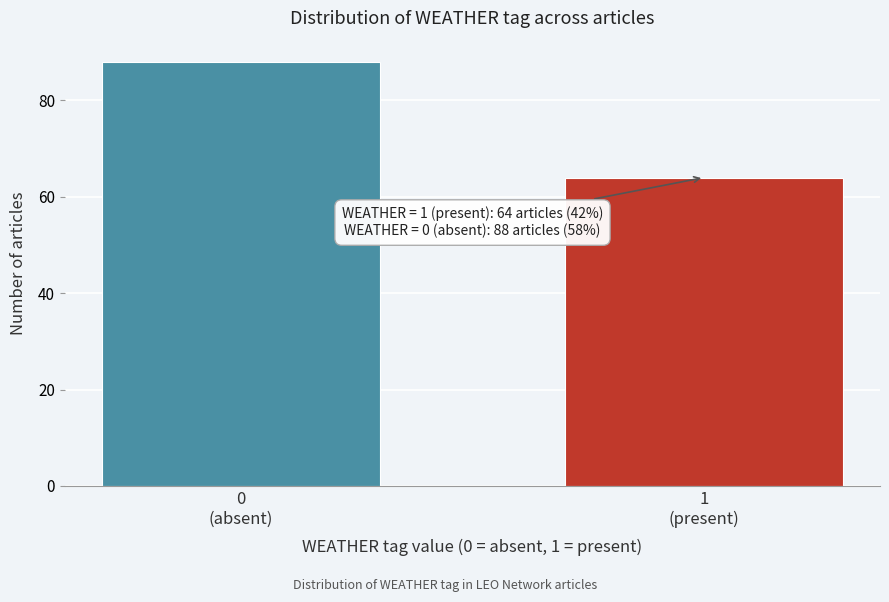

Reading right to left, transcribe all the data shown in this chart.

64	88